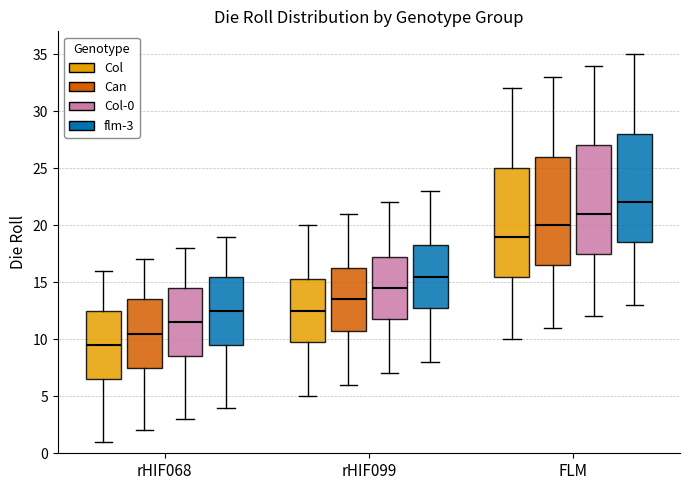

Where is the lower edge of the box for rHIF068 (Col) on the y-axis? The values are not printed on the chart, so give them approximately, as read against the axis.

6.5